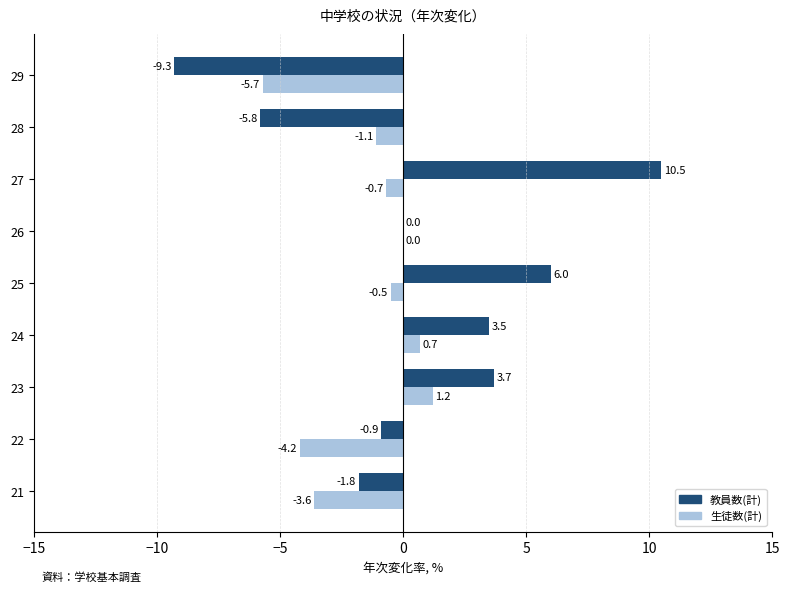

At which label is 生徒数(計) closest to -2?

28